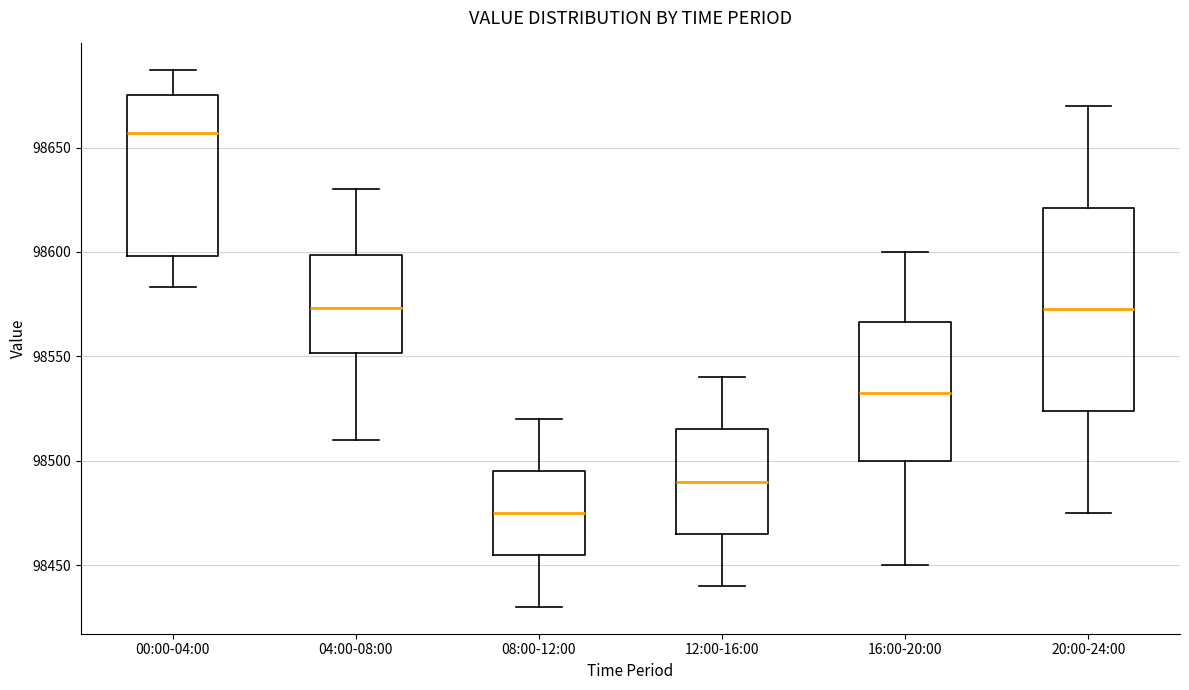

Reading left to right, transcribe this box plot: for each box, give where its median line is, the range the box spans, and where its two whiskers end, as read against the y-axis. The values are not printed on the chart, so give them approximately, as read against the axis.

00:00-04:00: median 98655, box 98600 to 98675, whiskers 98585 to 98685
04:00-08:00: median 98575, box 98550 to 98600, whiskers 98510 to 98630
08:00-12:00: median 98475, box 98455 to 98495, whiskers 98430 to 98520
12:00-16:00: median 98490, box 98465 to 98515, whiskers 98440 to 98540
16:00-20:00: median 98535, box 98500 to 98565, whiskers 98450 to 98600
20:00-24:00: median 98575, box 98525 to 98620, whiskers 98475 to 98670